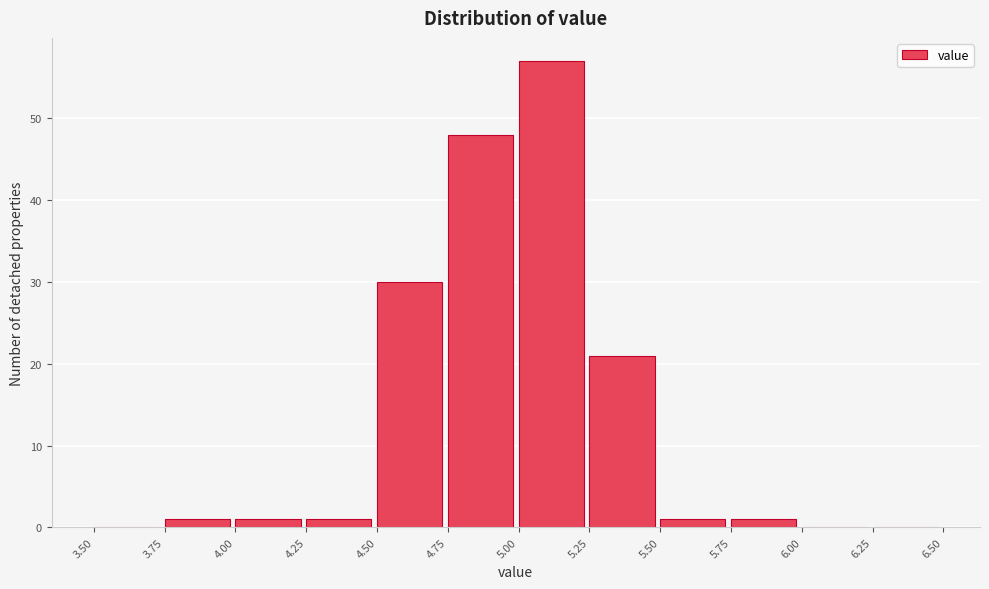

What is the height of the bar covering 5.25 to 5.50 on the x-axis? The values are not printed on the chart, so give them approximately, as read against the axis.

21